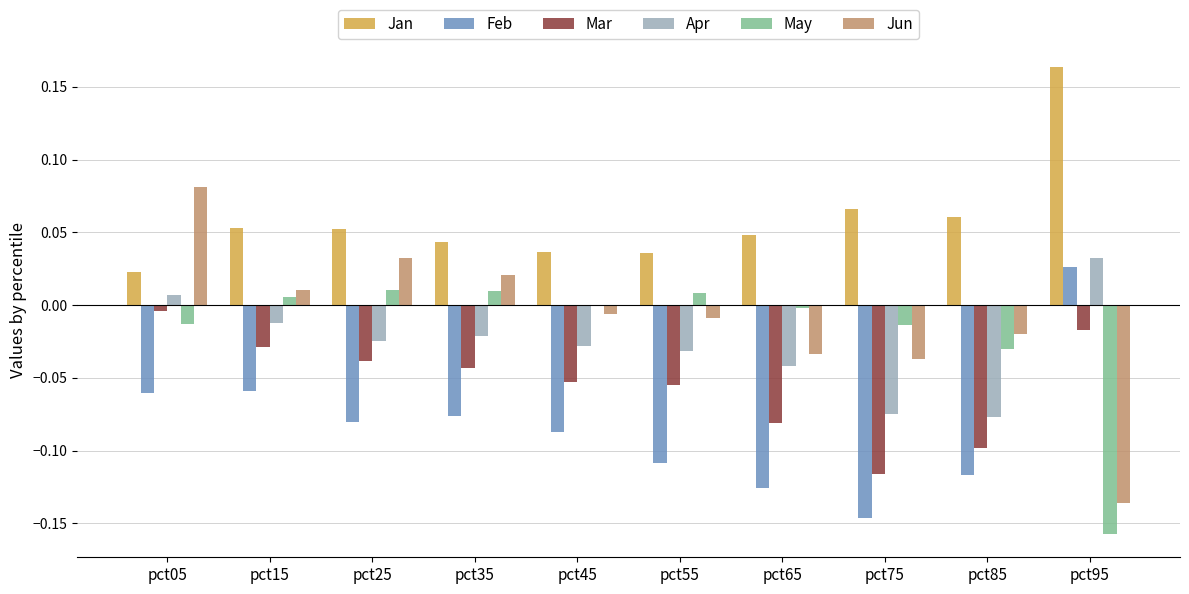

Is it true that May equals -0.0 at pct75?

True